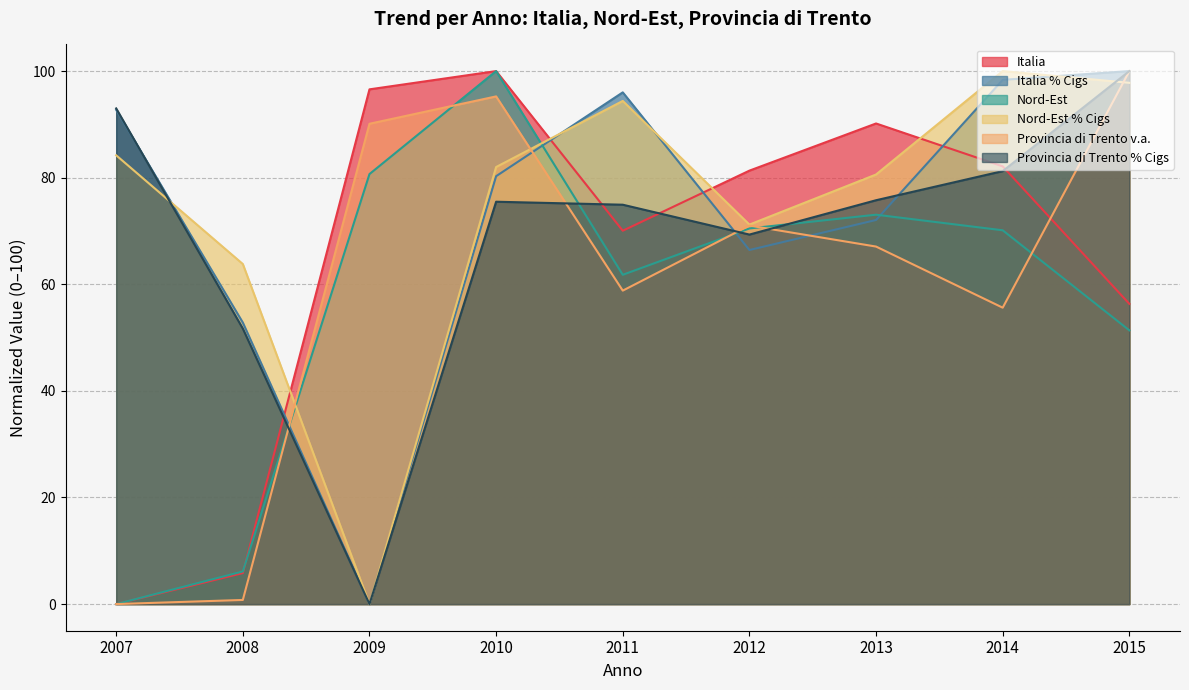

At which label does Provincia di Trento % Cigs reach its peak?

2015